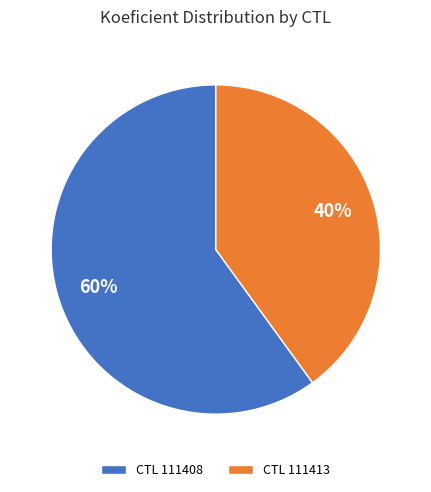

Approximately how many times larger is the value at CTL 111408 compared to CTL 111413?

1.5